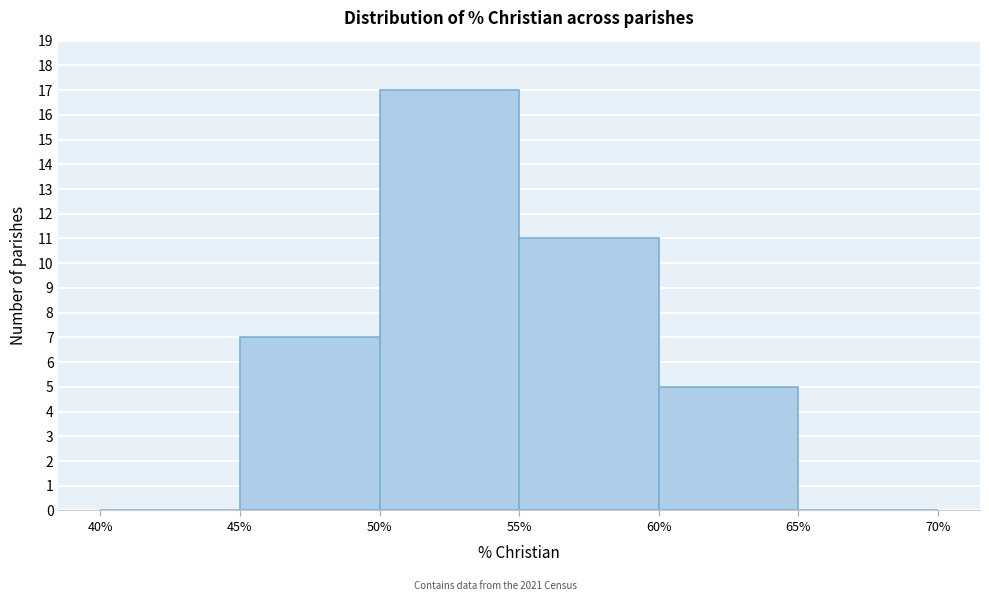

Reading left to right, transcribe this chart: for each bar, give the range it covers on the x-axis and its height. The values are not printed on the chart, so give them approximately, as read against the axis.

40% to 45%: 0
45% to 50%: 7
50% to 55%: 17
55% to 60%: 11
60% to 65%: 5
65% to 70%: 0